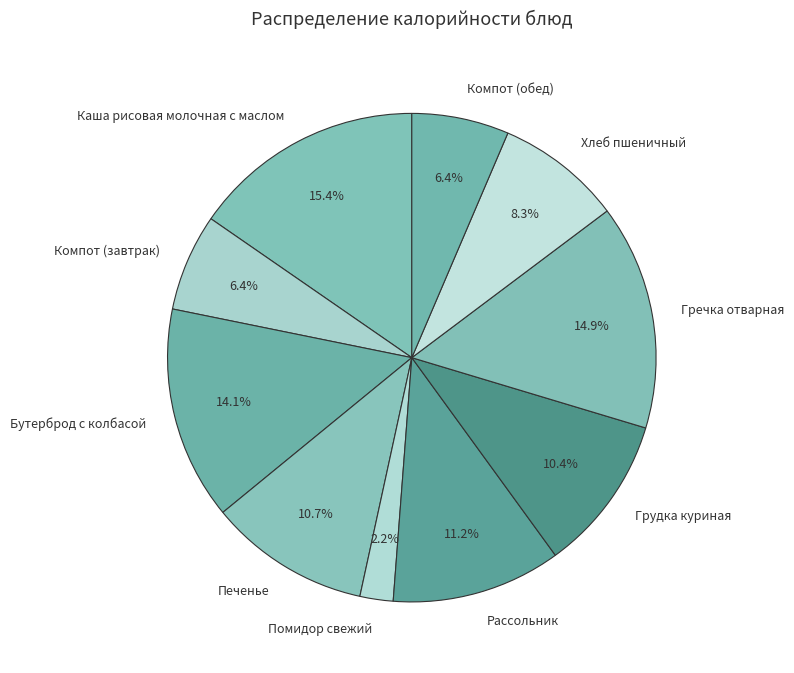

To the nearest percent, what portion does Компот (завтрак) represent?

6%